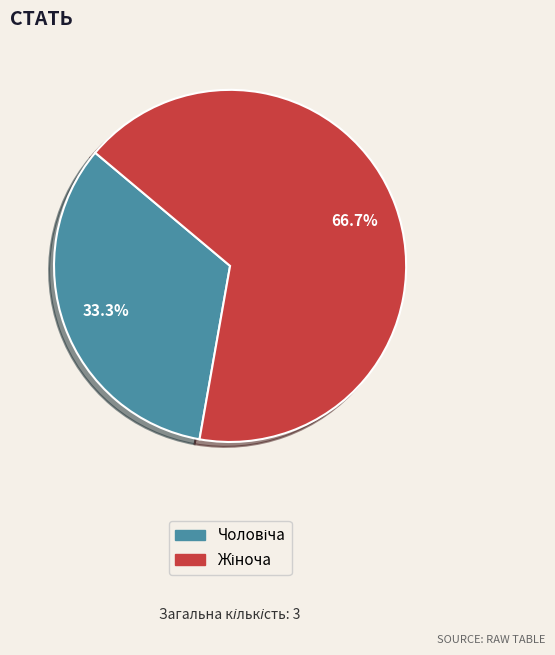

To the nearest percent, what is the average slice percentage?

50%